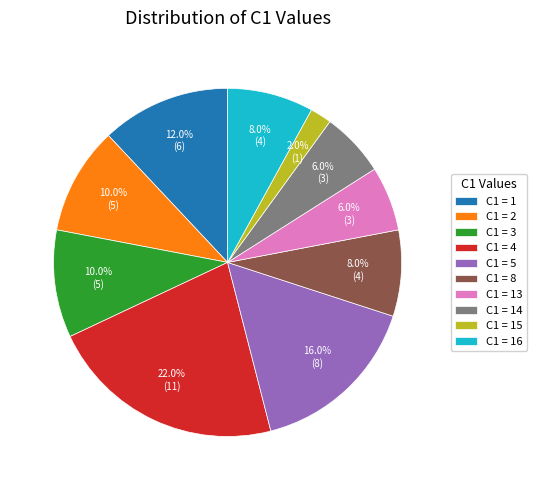

Does any single category account for the majority?

No